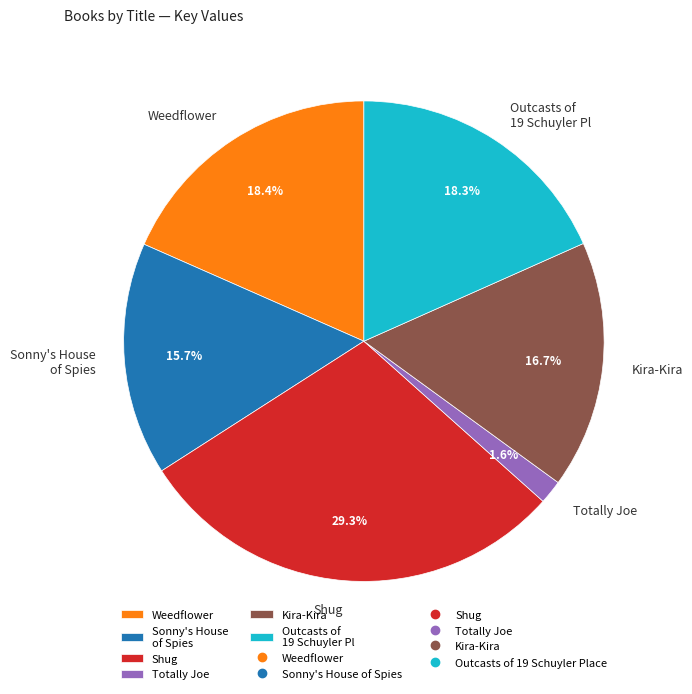

To the nearest percent, what portion does Sonny's House of Spies represent?

16%